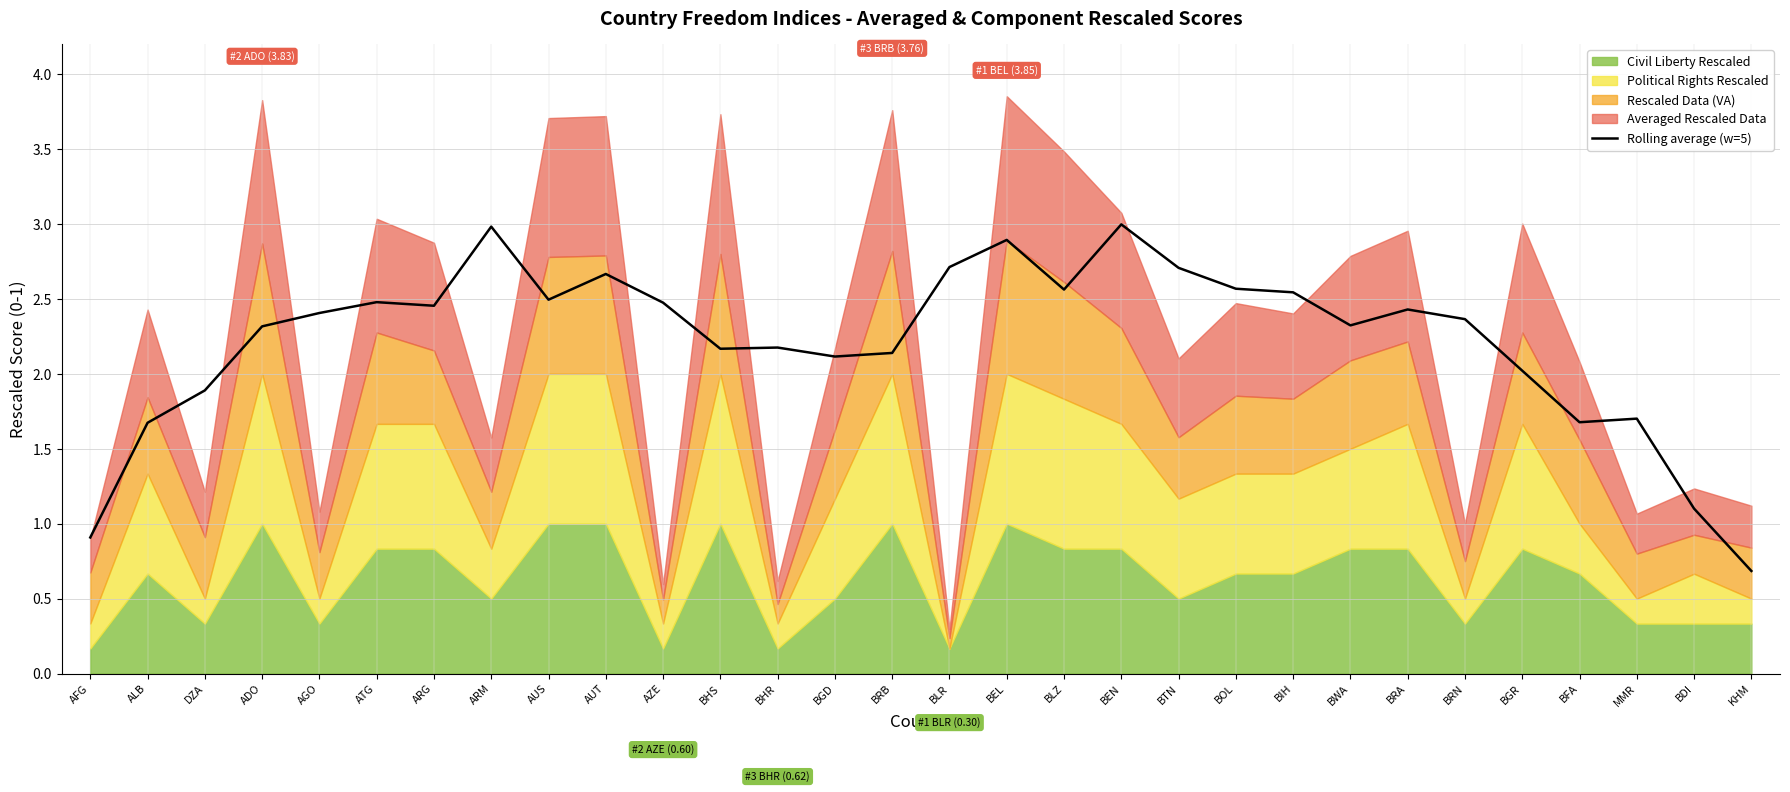

How many points are lower than both their immediate neighbors (excluding endpoints)?

7